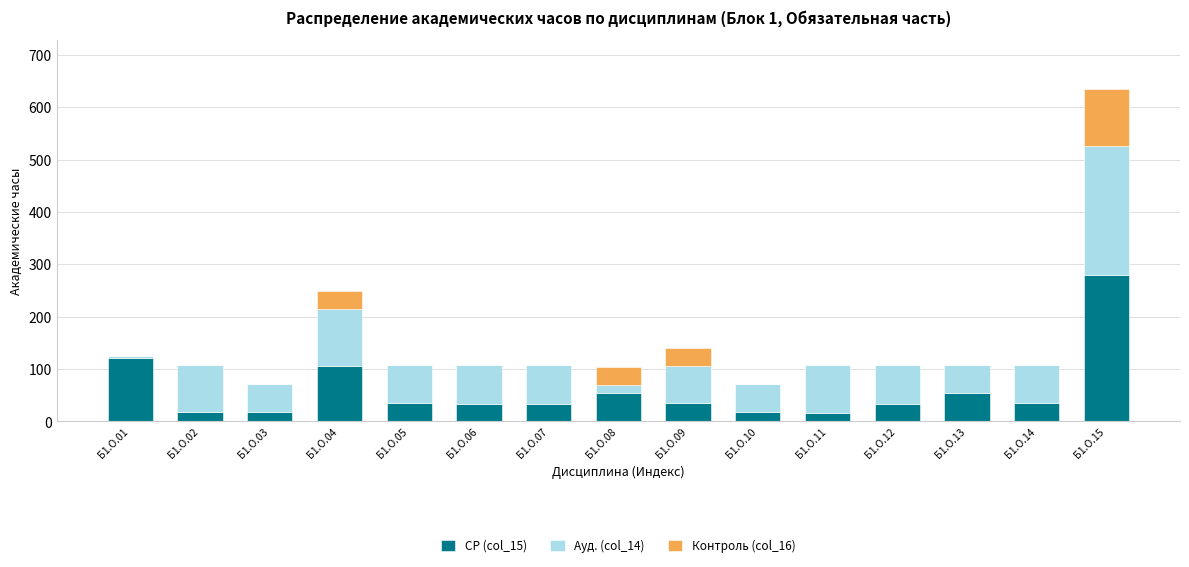

At which category is the sum across all series the highest?

Б1.О.15